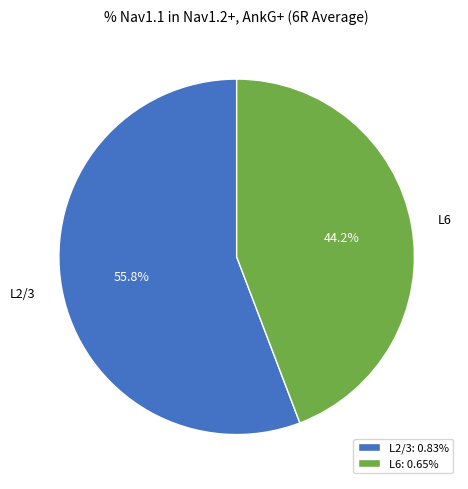

Is L6 the majority of the pie?

No